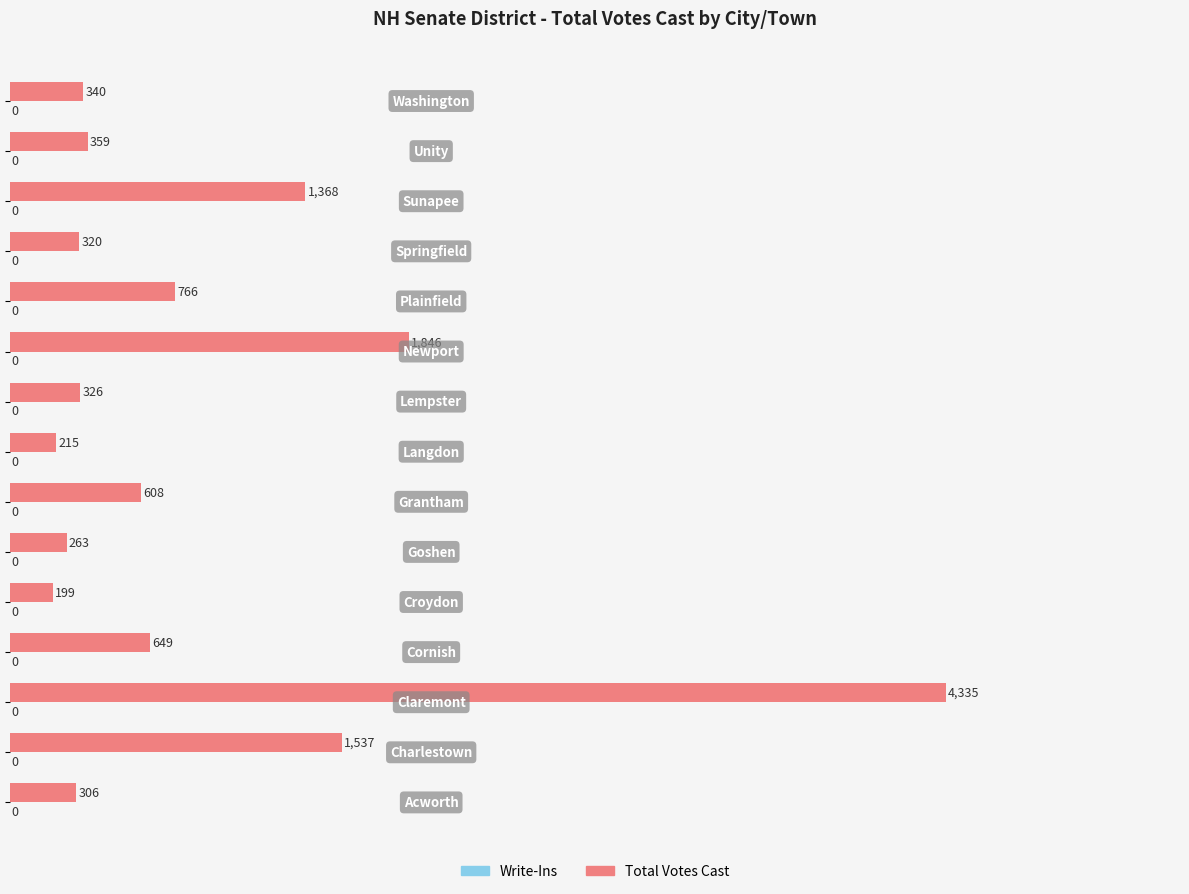

What is the greatest value displayed?

4335